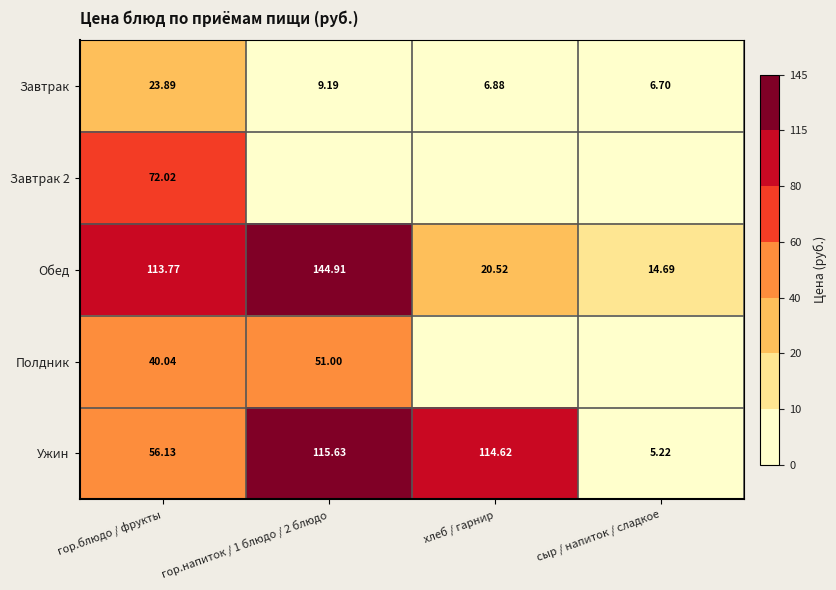

Which category has the lowest value in the Обед series?

сыр / напиток / сладкое